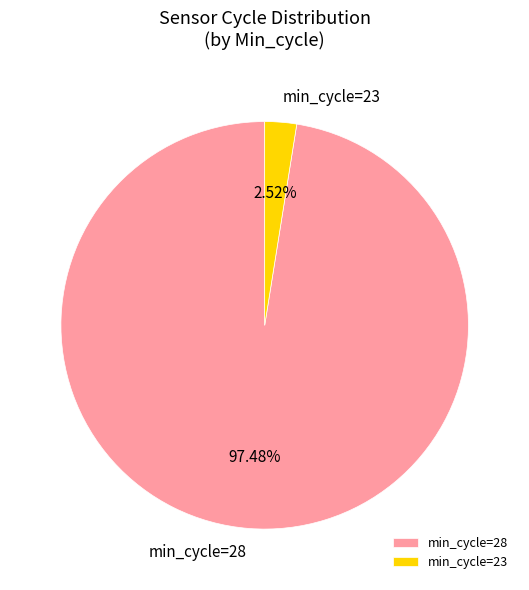

Which has a higher value, min_cycle=28 or min_cycle=23?

min_cycle=28